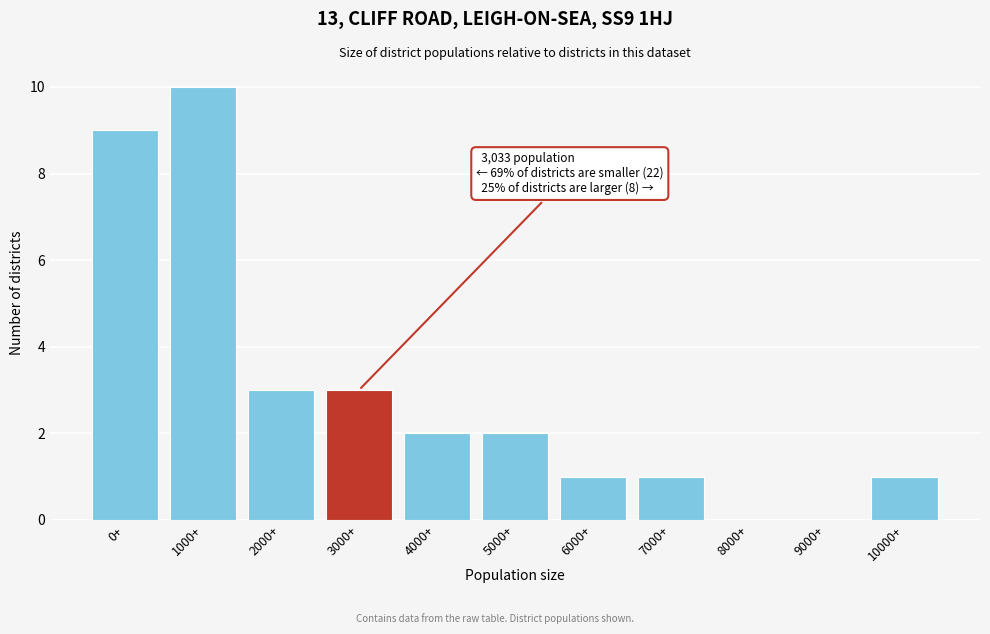

Reading left to right, transcribe all the data shown in this chart.

0+=9	1000+=10	2000+=3	3000+=3	4000+=2	5000+=2	6000+=1	7000+=1	8000+=0	9000+=0	10000+=1